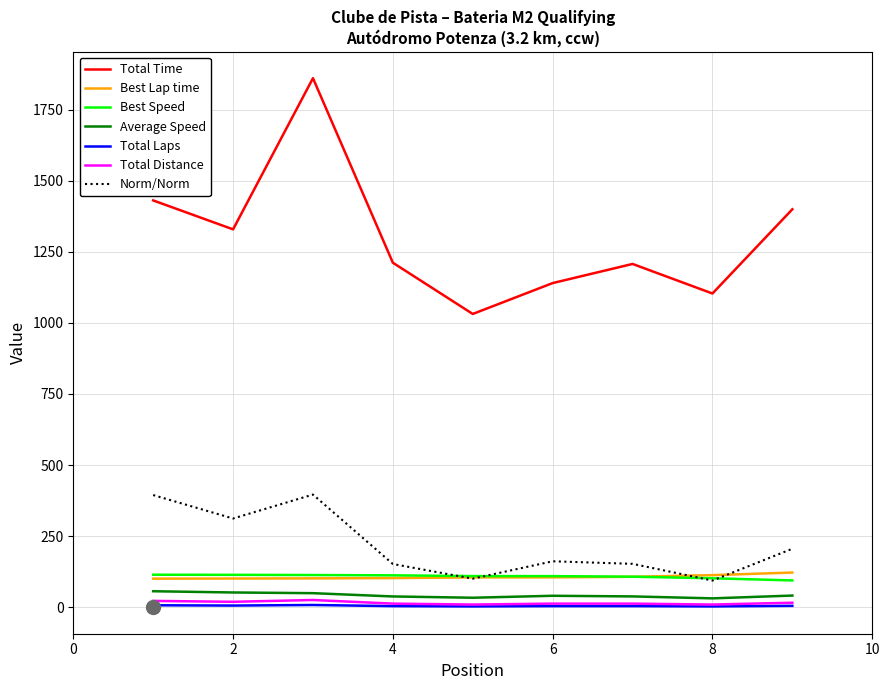

What are all the series names shown in the legend?

Total Time, Best Lap time, Best Speed, Average Speed, Total Laps, Total Distance, Norm/Norm